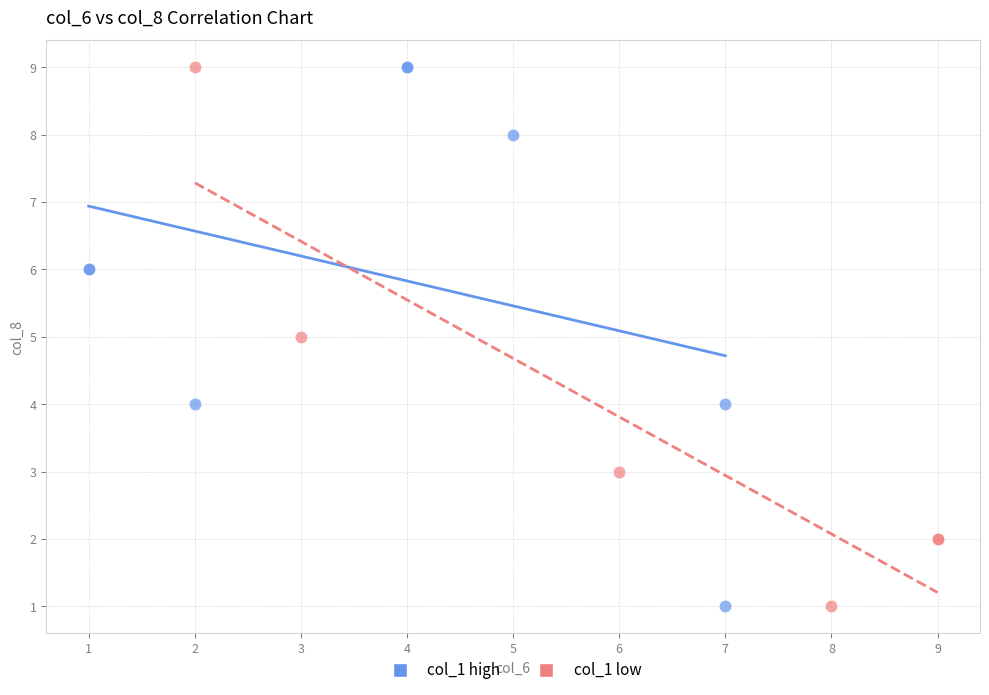

What are all the series names shown in the legend?

col_1 high, col_1 low